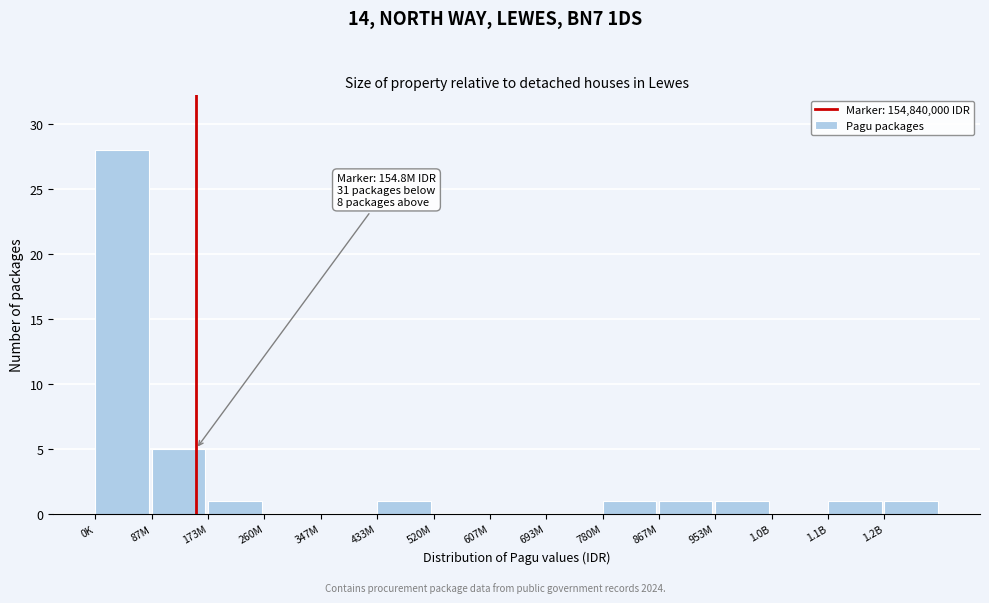

Reading left to right, what are all the values shown in this chart?

0K=28	87M=5	173M=1	260M=0	347M=0	433M=1	520M=0	607M=0	693M=0	780M=1	867M=1	953M=1	1.0B=0	1.1B=1	1.2B=1